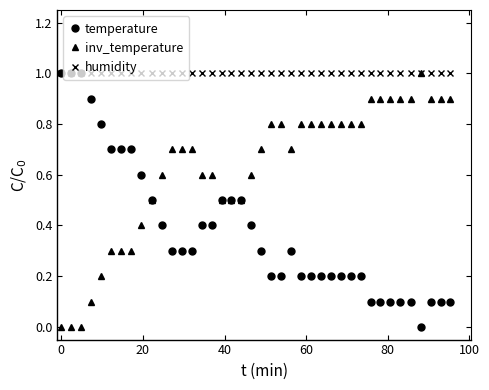

List the series in order of their overall mean, highest first.

humidity, inv_temperature, temperature